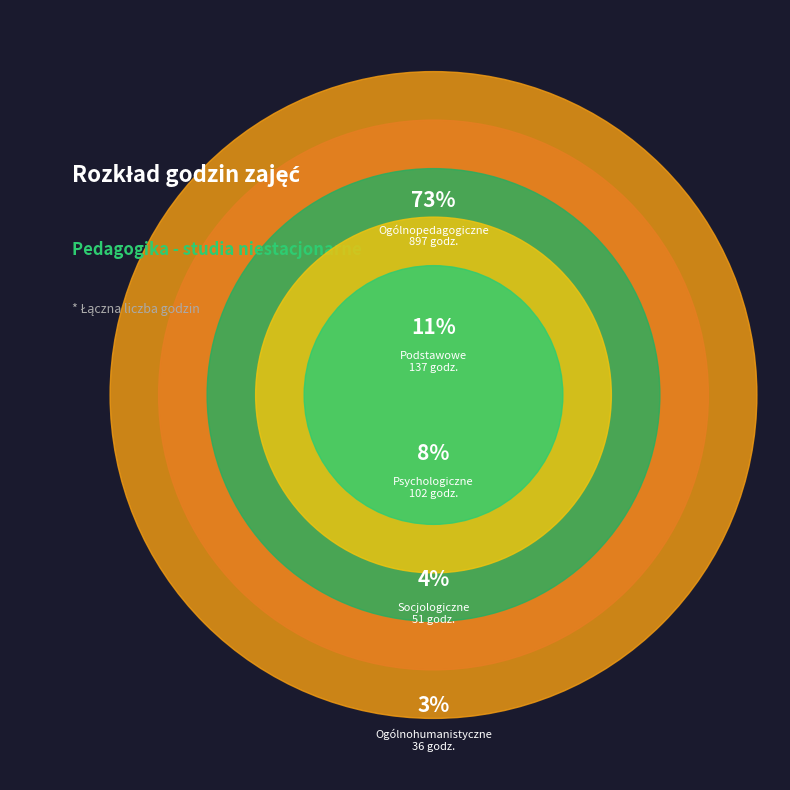

How many segments does this pie chart have?

5